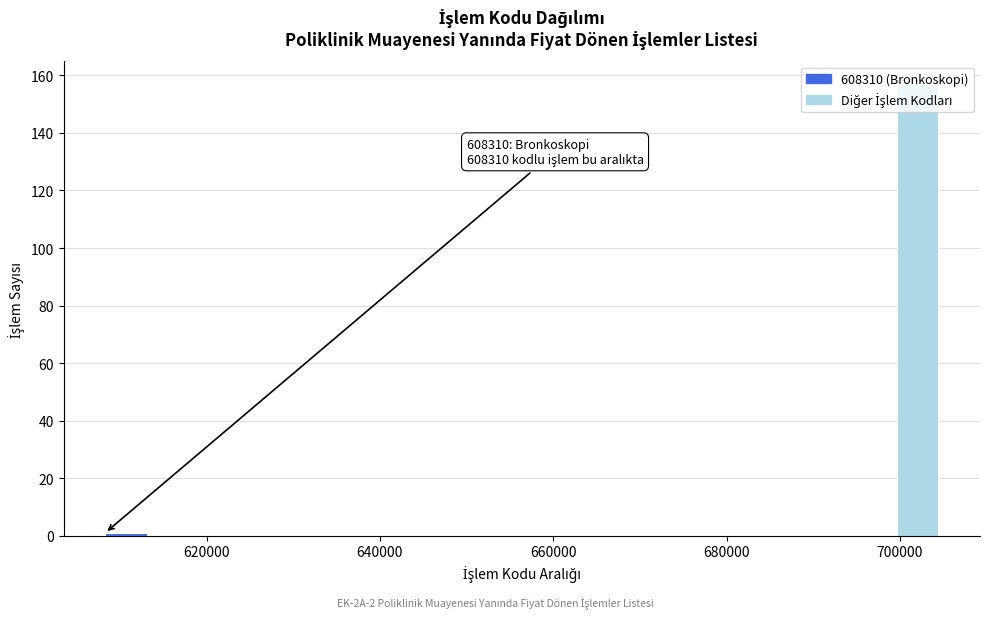

Around what value on the x-axis is the tallest bar? Give the approximate position of its centre, as read against the axis.

702000